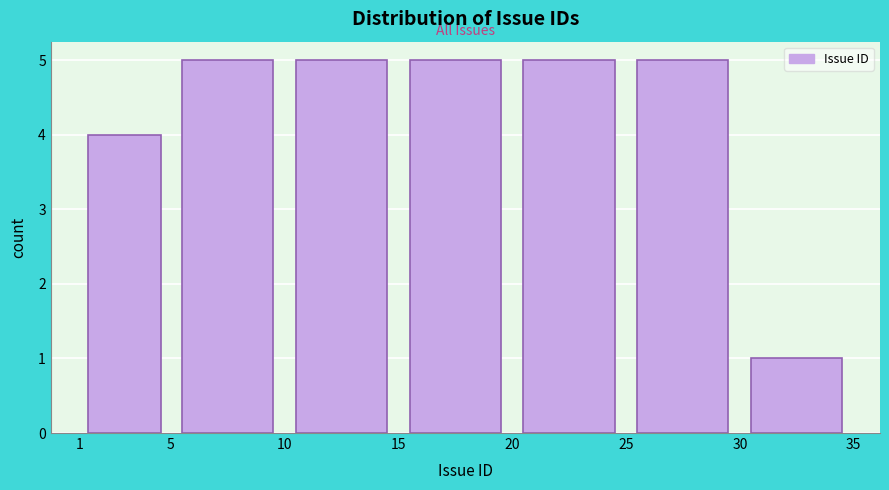

How tall is the bar that spans 1 to 5 on the x-axis? The values are not printed on the chart, so give them approximately, as read against the axis.

4